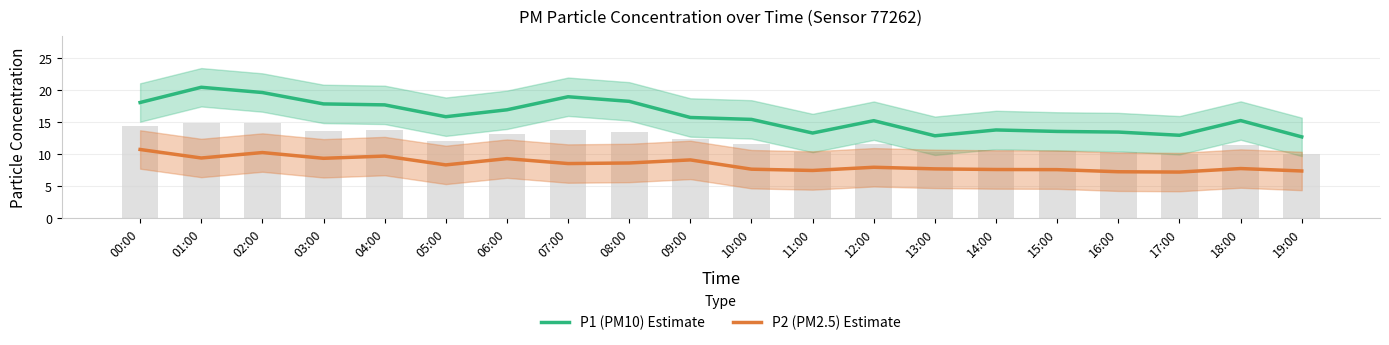

What is the difference between the P1 (PM10) Estimate values at 12:00 and 03:00?

2.6